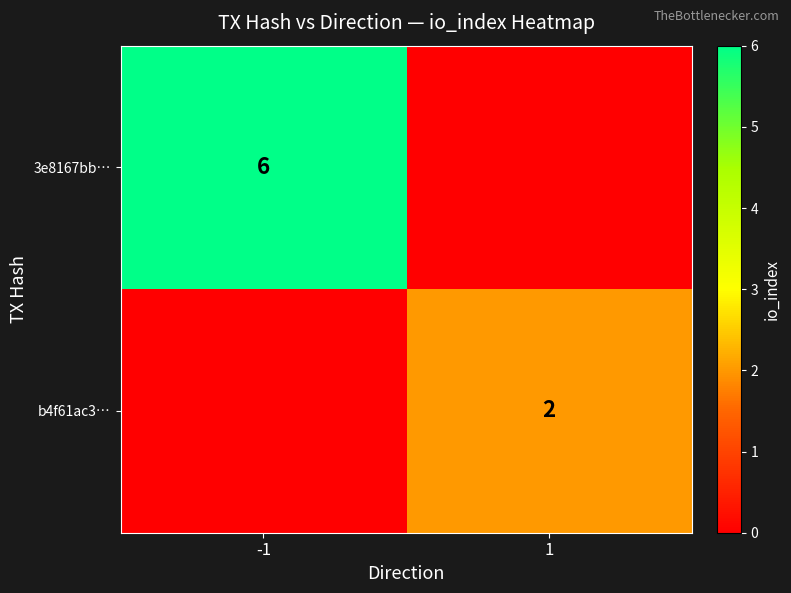

Is the value of b4f61ac3… at 1 greater than the value of 3e8167bb… at -1?

No